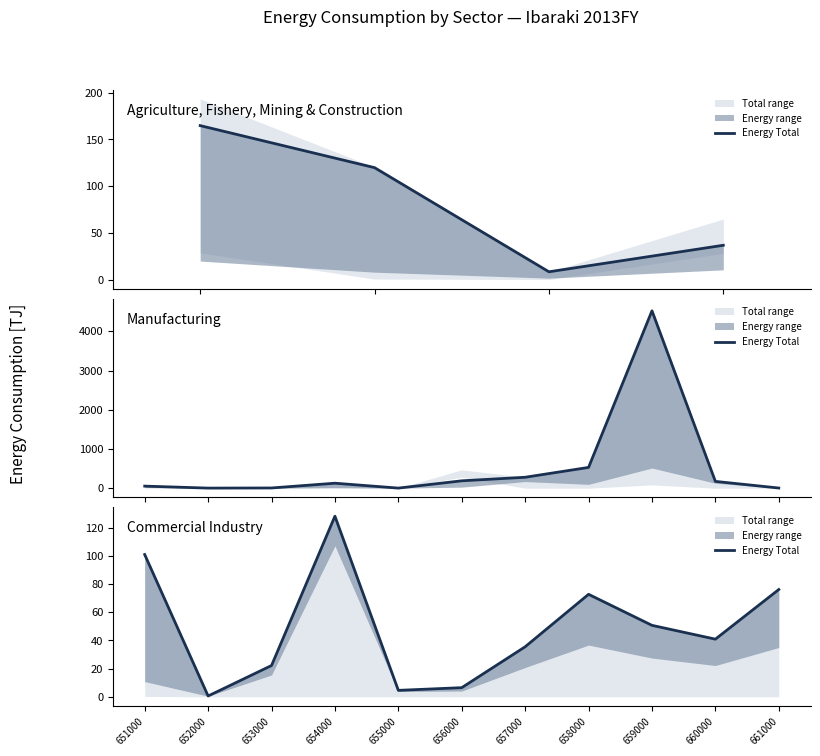

At which category does the data reach its first local valley?

652000